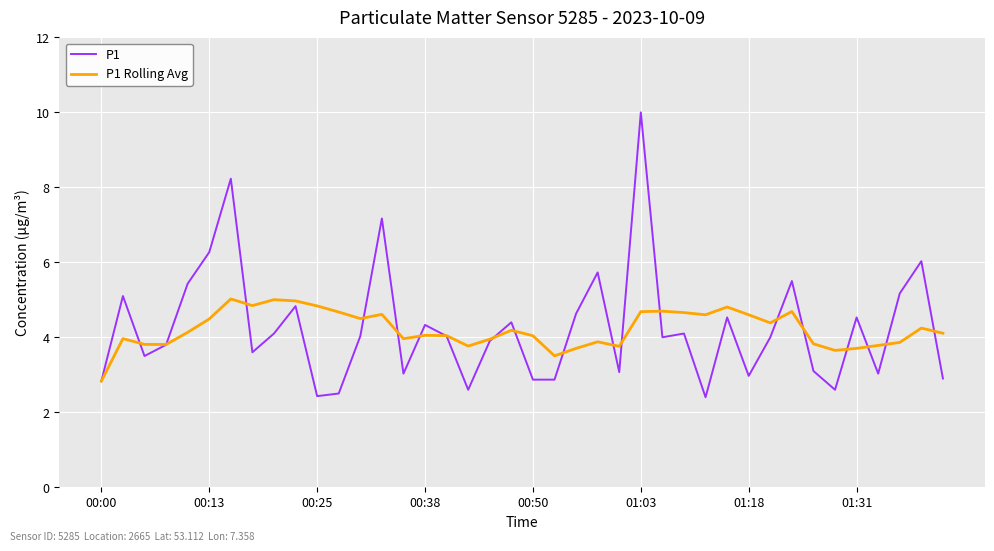

List the series in order of their peak value, lowest first.

P1 Rolling Avg, P1